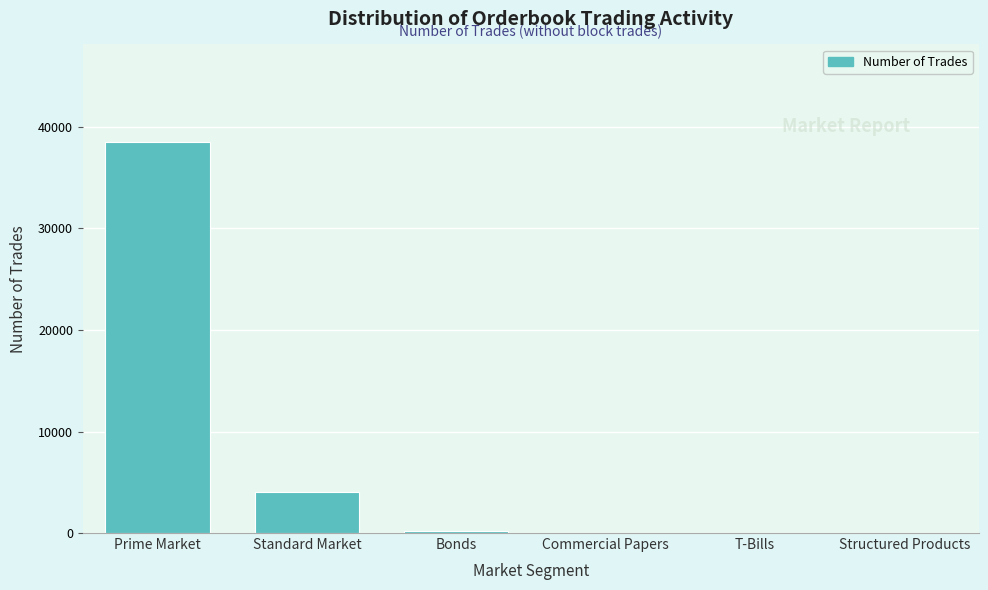

Where is the data nearest to the value 19251?

Standard Market